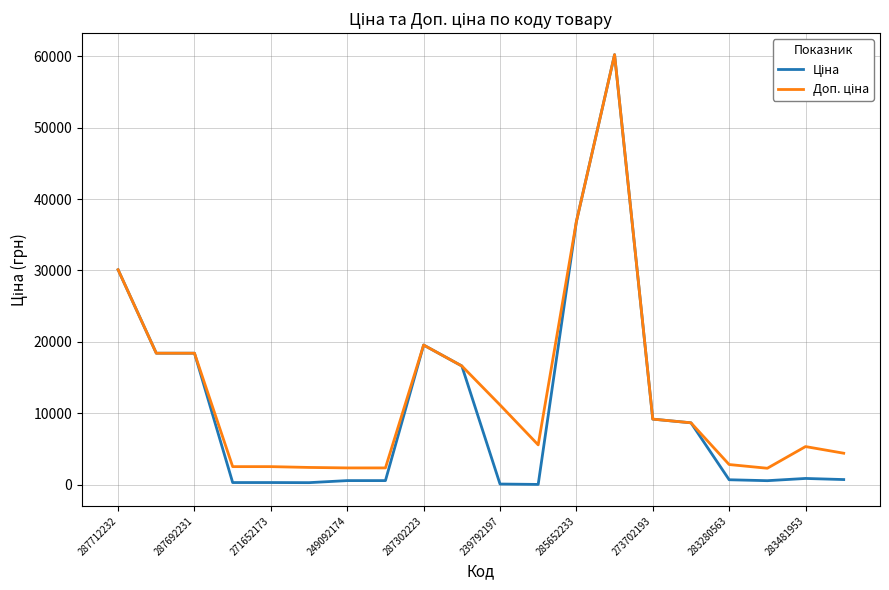

What is the greatest value displayed?

60205.6